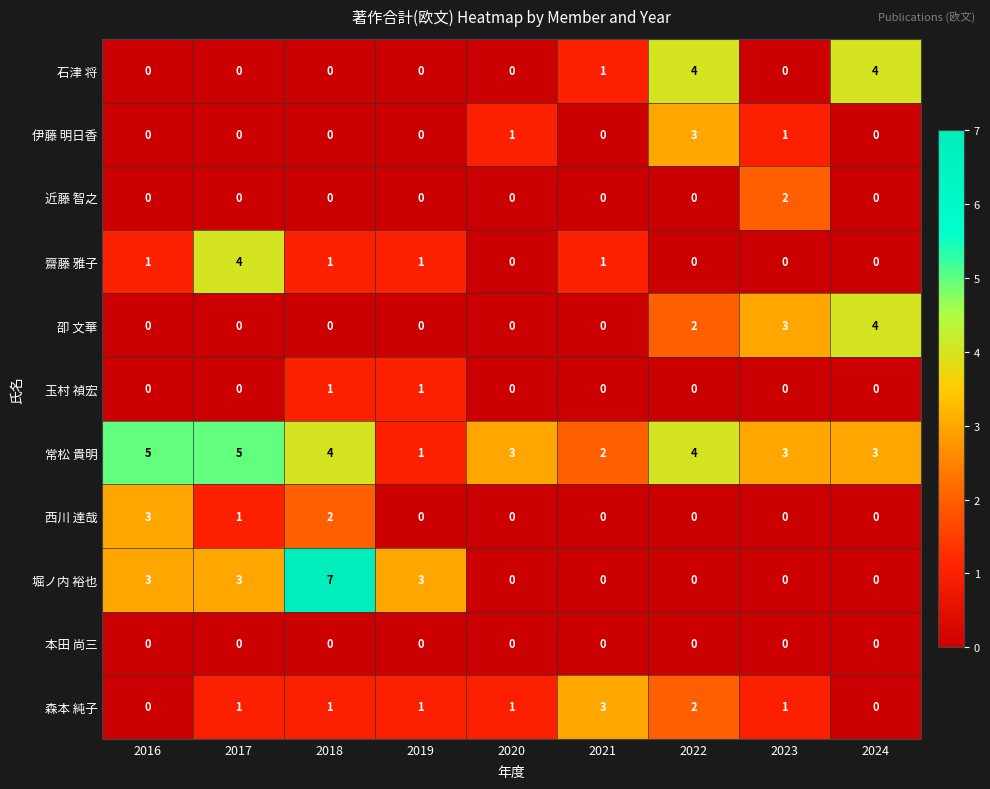

At which category is the sum across all series the highest?

2018